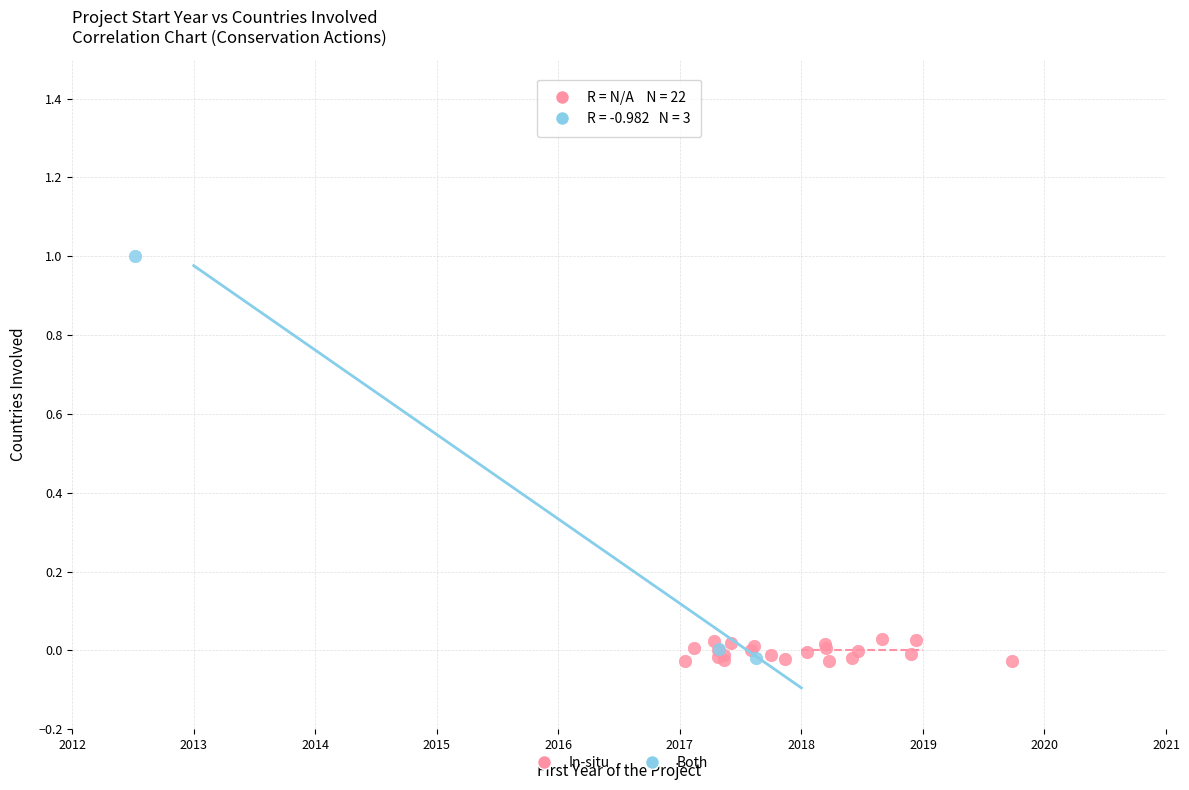

Which series reaches the maximum Y coordinate?

Both